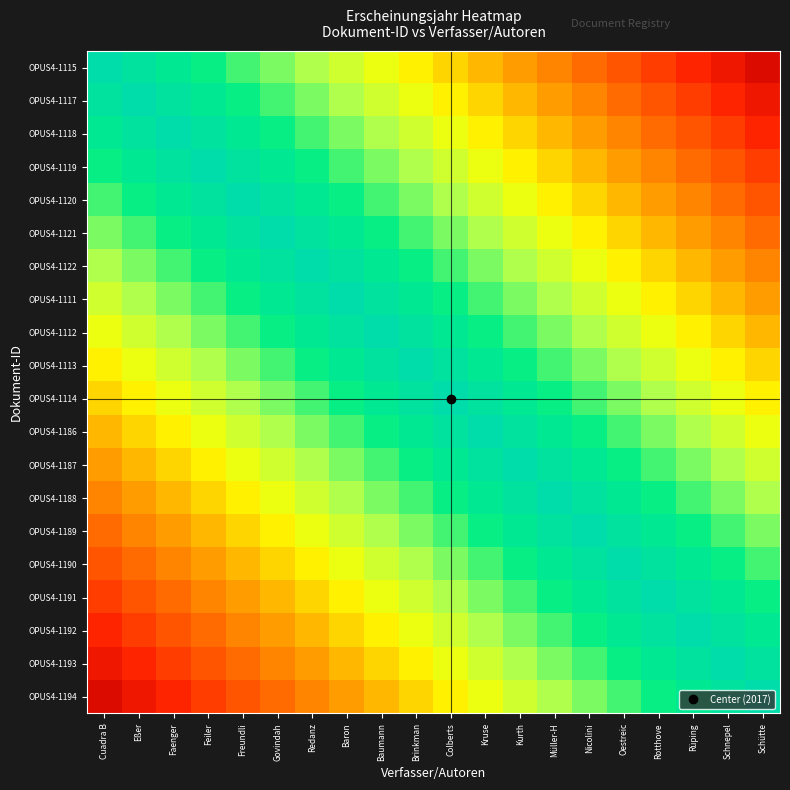

Reading left to right, what are all the values shown in this chart?

OPUS4-1115: Cuadra B=1.0	Eßer=0.9	Faenger=0.9	Feiler=0.8	Freundli=0.8	Govindah=0.8	Redanz=0.7	Baron=0.7	Baumann=0.6	Brinkman=0.6	Colberts=0.5	Kruse=0.4	Kurth=0.4	Müller-H=0.3	Nicolini=0.3	Oestreic=0.2	Rotthove=0.2	Rüping=0.2	Schnepel=0.1	Schütte=0.1
OPUS4-1117: Cuadra B=0.9	Eßer=1.0	Faenger=0.9	Feiler=0.9	Freundli=0.8	Govindah=0.8	Redanz=0.8	Baron=0.7	Baumann=0.6	Brinkman=0.6	Colberts=0.6	Kruse=0.5	Kurth=0.5	Müller-H=0.4	Nicolini=0.4	Oestreic=0.3	Rotthove=0.2	Rüping=0.2	Schnepel=0.2	Schütte=0.1
OPUS4-1118: Cuadra B=0.9	Eßer=0.9	Faenger=1.0	Feiler=0.9	Freundli=0.9	Govindah=0.8	Redanz=0.8	Baron=0.8	Baumann=0.7	Brinkman=0.7	Colberts=0.6	Kruse=0.5	Kurth=0.5	Müller-H=0.4	Nicolini=0.4	Oestreic=0.3	Rotthove=0.3	Rüping=0.2	Schnepel=0.2	Schütte=0.2
OPUS4-1119: Cuadra B=0.8	Eßer=0.9	Faenger=0.9	Feiler=1.0	Freundli=0.9	Govindah=0.9	Redanz=0.8	Baron=0.8	Baumann=0.8	Brinkman=0.7	Colberts=0.7	Kruse=0.6	Kurth=0.6	Müller-H=0.5	Nicolini=0.5	Oestreic=0.4	Rotthove=0.3	Rüping=0.3	Schnepel=0.2	Schütte=0.2
OPUS4-1120: Cuadra B=0.8	Eßer=0.8	Faenger=0.9	Feiler=0.9	Freundli=1.0	Govindah=0.9	Redanz=0.9	Baron=0.9	Baumann=0.8	Brinkman=0.8	Colberts=0.7	Kruse=0.6	Kurth=0.6	Müller-H=0.6	Nicolini=0.5	Oestreic=0.4	Rotthove=0.4	Rüping=0.4	Schnepel=0.3	Schütte=0.2
OPUS4-1121: Cuadra B=0.8	Eßer=0.8	Faenger=0.8	Feiler=0.9	Freundli=0.9	Govindah=1.0	Redanz=0.9	Baron=0.9	Baumann=0.8	Brinkman=0.8	Colberts=0.8	Kruse=0.7	Kurth=0.7	Müller-H=0.6	Nicolini=0.6	Oestreic=0.5	Rotthove=0.4	Rüping=0.4	Schnepel=0.3	Schütte=0.3
OPUS4-1122: Cuadra B=0.7	Eßer=0.8	Faenger=0.8	Feiler=0.8	Freundli=0.9	Govindah=0.9	Redanz=1.0	Baron=0.9	Baumann=0.9	Brinkman=0.8	Colberts=0.8	Kruse=0.8	Kurth=0.7	Müller-H=0.6	Nicolini=0.6	Oestreic=0.6	Rotthove=0.5	Rüping=0.4	Schnepel=0.4	Schütte=0.4
OPUS4-1111: Cuadra B=0.7	Eßer=0.7	Faenger=0.8	Feiler=0.8	Freundli=0.9	Govindah=0.9	Redanz=0.9	Baron=1.0	Baumann=0.9	Brinkman=0.9	Colberts=0.8	Kruse=0.8	Kurth=0.8	Müller-H=0.7	Nicolini=0.7	Oestreic=0.6	Rotthove=0.5	Rüping=0.5	Schnepel=0.4	Schütte=0.4
OPUS4-1112: Cuadra B=0.6	Eßer=0.6	Faenger=0.7	Feiler=0.8	Freundli=0.8	Govindah=0.8	Redanz=0.9	Baron=0.9	Baumann=1.0	Brinkman=0.9	Colberts=0.9	Kruse=0.8	Kurth=0.8	Müller-H=0.8	Nicolini=0.7	Oestreic=0.7	Rotthove=0.6	Rüping=0.6	Schnepel=0.5	Schütte=0.5
OPUS4-1113: Cuadra B=0.6	Eßer=0.6	Faenger=0.7	Feiler=0.7	Freundli=0.8	Govindah=0.8	Redanz=0.8	Baron=0.9	Baumann=0.9	Brinkman=1.0	Colberts=0.9	Kruse=0.9	Kurth=0.9	Müller-H=0.8	Nicolini=0.8	Oestreic=0.7	Rotthove=0.6	Rüping=0.6	Schnepel=0.6	Schütte=0.5
OPUS4-1114: Cuadra B=0.5	Eßer=0.6	Faenger=0.6	Feiler=0.7	Freundli=0.7	Govindah=0.8	Redanz=0.8	Baron=0.8	Baumann=0.9	Brinkman=0.9	Colberts=1.0	Kruse=0.9	Kurth=0.9	Müller-H=0.8	Nicolini=0.8	Oestreic=0.8	Rotthove=0.7	Rüping=0.7	Schnepel=0.6	Schütte=0.6
OPUS4-1186: Cuadra B=0.4	Eßer=0.5	Faenger=0.5	Feiler=0.6	Freundli=0.6	Govindah=0.7	Redanz=0.8	Baron=0.8	Baumann=0.8	Brinkman=0.9	Colberts=0.9	Kruse=1.0	Kurth=1.0	Müller-H=0.9	Nicolini=0.9	Oestreic=0.8	Rotthove=0.8	Rüping=0.7	Schnepel=0.7	Schütte=0.6
OPUS4-1187: Cuadra B=0.4	Eßer=0.5	Faenger=0.5	Feiler=0.6	Freundli=0.6	Govindah=0.7	Redanz=0.7	Baron=0.8	Baumann=0.8	Brinkman=0.9	Colberts=0.9	Kruse=1.0	Kurth=1.0	Müller-H=0.9	Nicolini=0.9	Oestreic=0.8	Rotthove=0.8	Rüping=0.8	Schnepel=0.7	Schütte=0.7
OPUS4-1188: Cuadra B=0.3	Eßer=0.4	Faenger=0.4	Feiler=0.5	Freundli=0.6	Govindah=0.6	Redanz=0.6	Baron=0.7	Baumann=0.8	Brinkman=0.8	Colberts=0.8	Kruse=0.9	Kurth=0.9	Müller-H=1.0	Nicolini=1.0	Oestreic=0.9	Rotthove=0.8	Rüping=0.8	Schnepel=0.8	Schütte=0.7
OPUS4-1189: Cuadra B=0.3	Eßer=0.4	Faenger=0.4	Feiler=0.5	Freundli=0.5	Govindah=0.6	Redanz=0.6	Baron=0.7	Baumann=0.7	Brinkman=0.8	Colberts=0.8	Kruse=0.9	Kurth=0.9	Müller-H=1.0	Nicolini=1.0	Oestreic=0.9	Rotthove=0.9	Rüping=0.8	Schnepel=0.8	Schütte=0.8
OPUS4-1190: Cuadra B=0.2	Eßer=0.3	Faenger=0.3	Feiler=0.4	Freundli=0.4	Govindah=0.5	Redanz=0.6	Baron=0.6	Baumann=0.7	Brinkman=0.7	Colberts=0.8	Kruse=0.8	Kurth=0.8	Müller-H=0.9	Nicolini=0.9	Oestreic=1.0	Rotthove=0.9	Rüping=0.9	Schnepel=0.8	Schütte=0.8
OPUS4-1191: Cuadra B=0.2	Eßer=0.2	Faenger=0.3	Feiler=0.3	Freundli=0.4	Govindah=0.4	Redanz=0.5	Baron=0.5	Baumann=0.6	Brinkman=0.6	Colberts=0.7	Kruse=0.8	Kurth=0.8	Müller-H=0.8	Nicolini=0.9	Oestreic=0.9	Rotthove=1.0	Rüping=1.0	Schnepel=0.9	Schütte=0.9
OPUS4-1192: Cuadra B=0.2	Eßer=0.2	Faenger=0.2	Feiler=0.3	Freundli=0.4	Govindah=0.4	Redanz=0.4	Baron=0.5	Baumann=0.6	Brinkman=0.6	Colberts=0.7	Kruse=0.7	Kurth=0.8	Müller-H=0.8	Nicolini=0.8	Oestreic=0.9	Rotthove=1.0	Rüping=1.0	Schnepel=0.9	Schütte=0.9
OPUS4-1193: Cuadra B=0.1	Eßer=0.2	Faenger=0.2	Feiler=0.2	Freundli=0.3	Govindah=0.3	Redanz=0.4	Baron=0.4	Baumann=0.5	Brinkman=0.6	Colberts=0.6	Kruse=0.7	Kurth=0.7	Müller-H=0.8	Nicolini=0.8	Oestreic=0.8	Rotthove=0.9	Rüping=0.9	Schnepel=1.0	Schütte=1.0
OPUS4-1194: Cuadra B=0.1	Eßer=0.1	Faenger=0.2	Feiler=0.2	Freundli=0.2	Govindah=0.3	Redanz=0.4	Baron=0.4	Baumann=0.5	Brinkman=0.5	Colberts=0.6	Kruse=0.6	Kurth=0.7	Müller-H=0.7	Nicolini=0.8	Oestreic=0.8	Rotthove=0.9	Rüping=0.9	Schnepel=1.0	Schütte=1.0